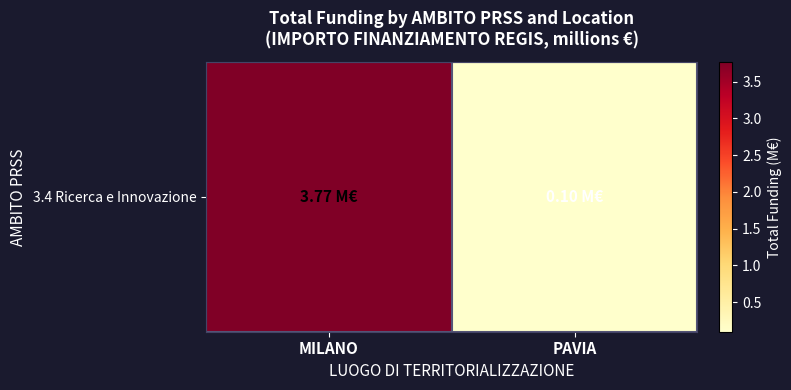

The value at MILANO is 6.6. True or false?

False